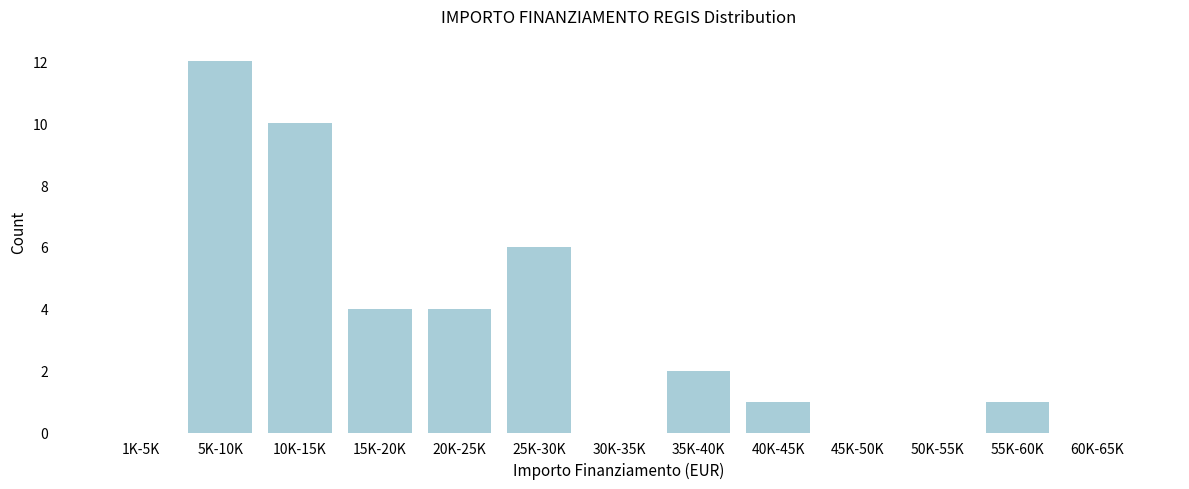

Reading left to right, what are all the values shown in this chart?

1K-5K=0	5K-10K=12	10K-15K=10	15K-20K=4	20K-25K=4	25K-30K=6	30K-35K=0	35K-40K=2	40K-45K=1	45K-50K=0	50K-55K=0	55K-60K=1	60K-65K=0